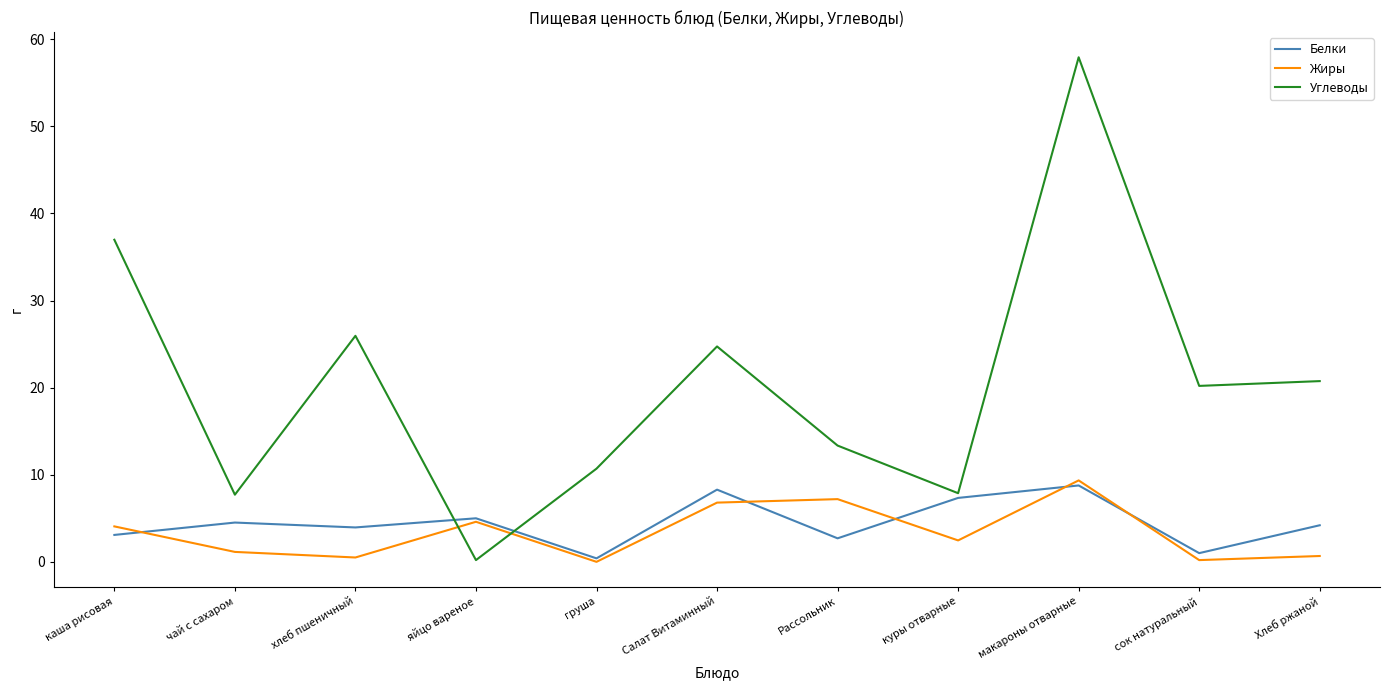

Which series has the largest total across all categories?

Углеводы